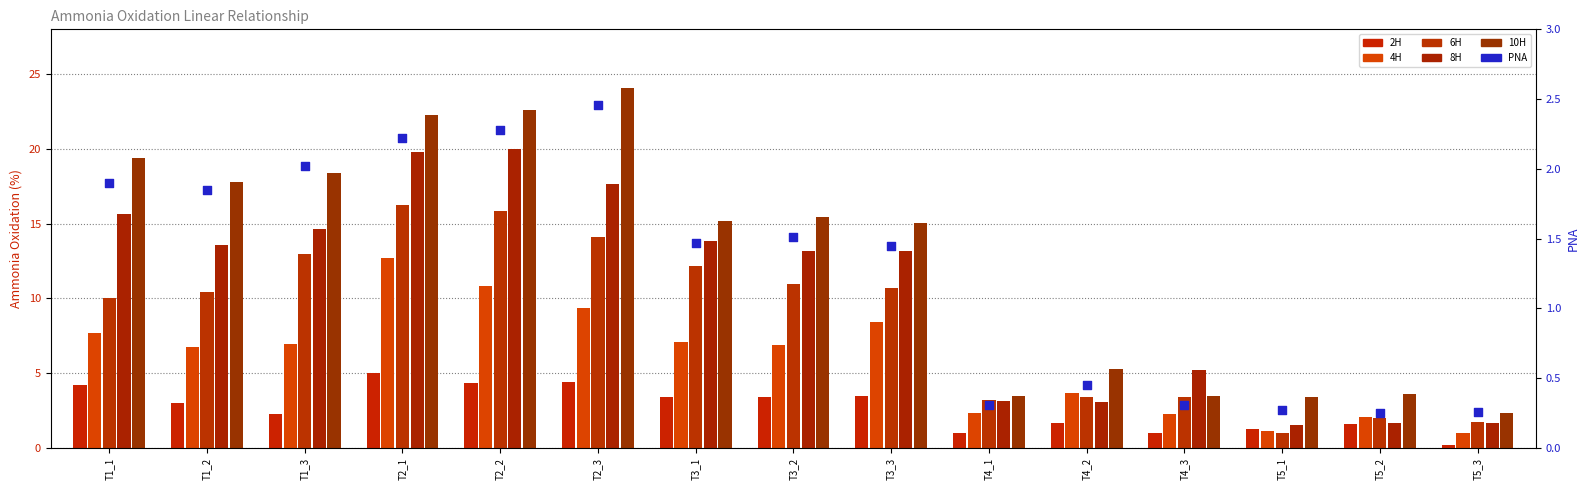

At which category is the sum across all series the highest?

T2_1